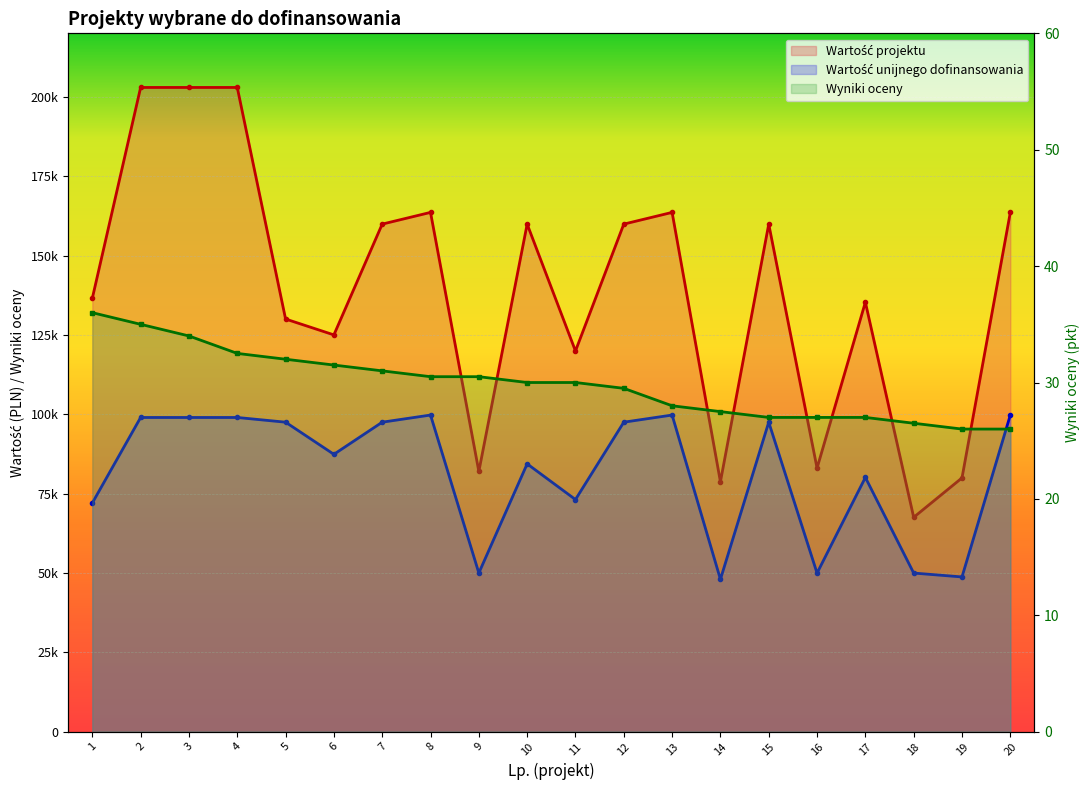

What is the total value across all series at 16?

133002.0